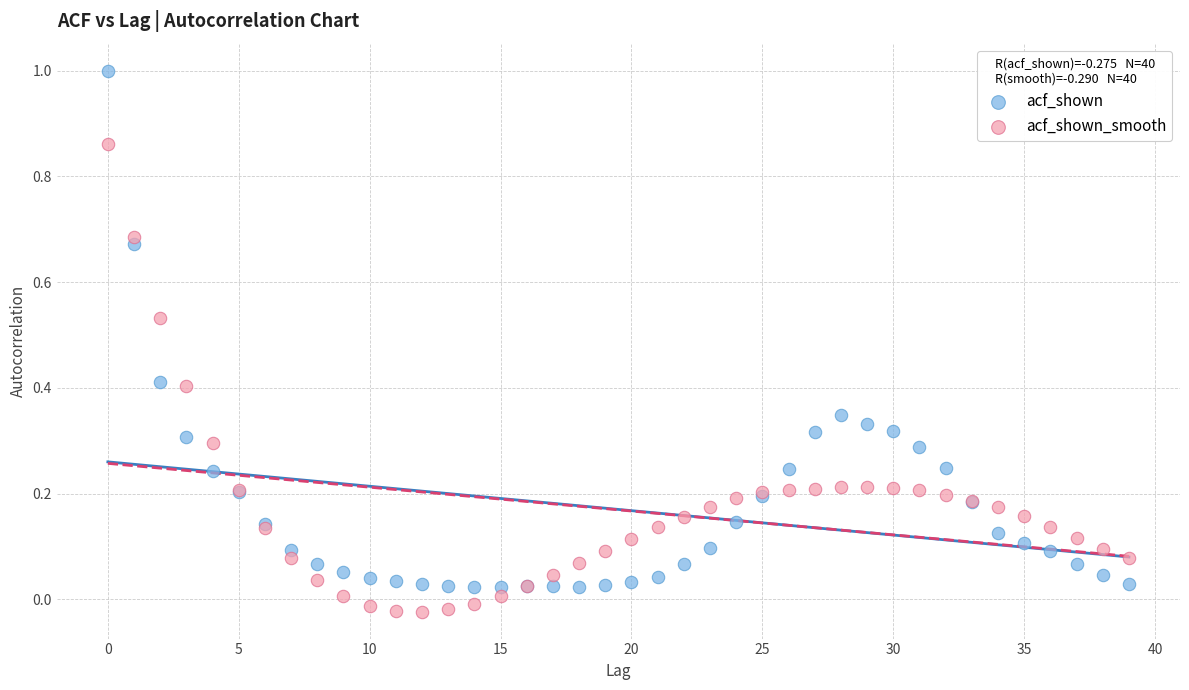

What are all the series names shown in the legend?

acf_shown, acf_shown_smooth